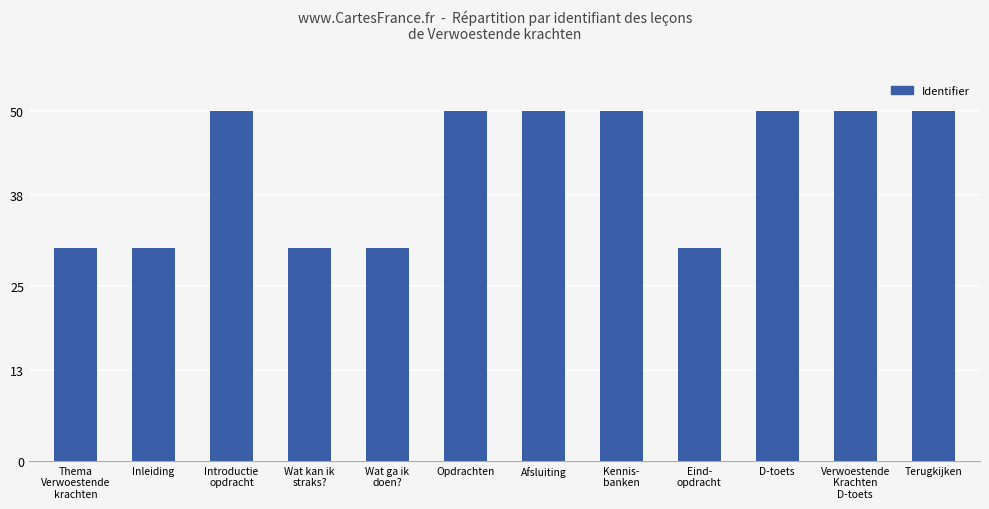

What is the label of the 3rd bar from the right?

D-toets